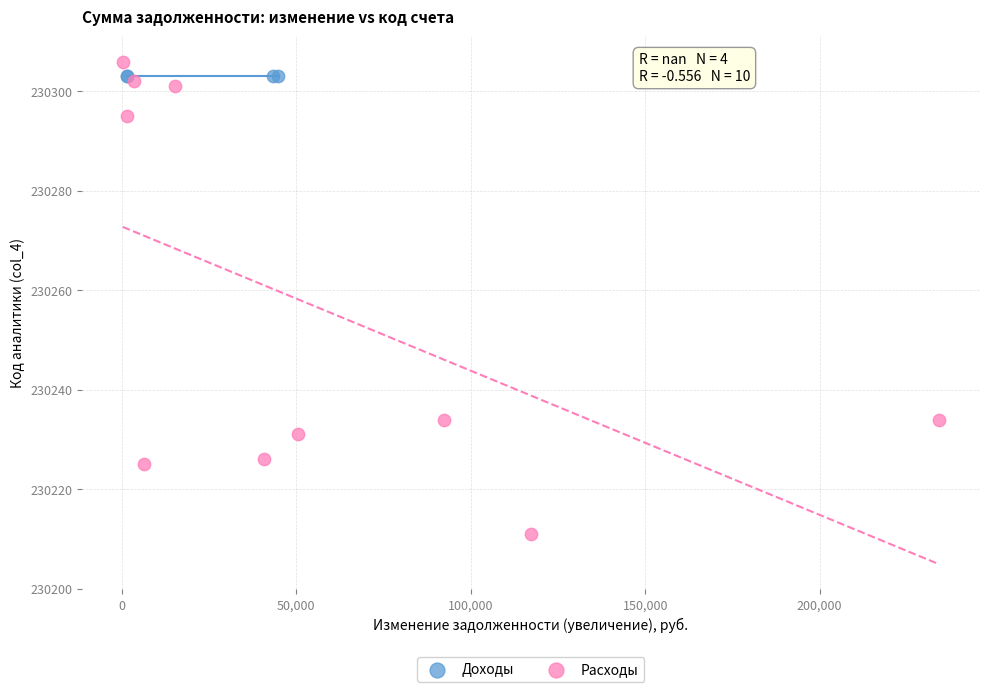

Which series reaches the minimum Y coordinate?

Расходы